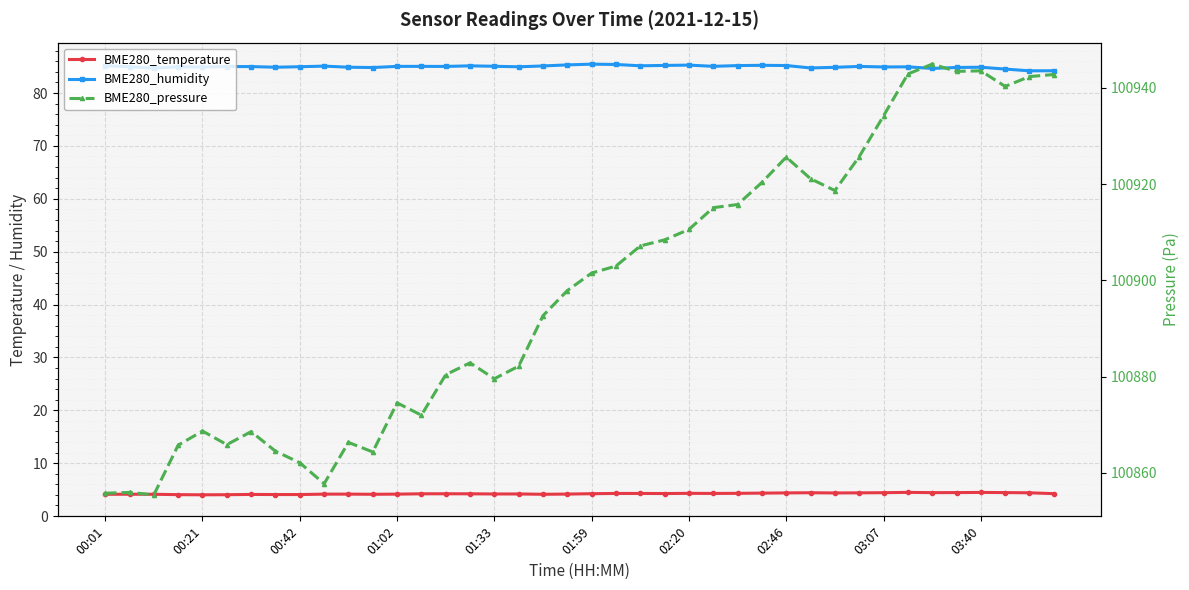

True or false: BME280_pressure has more than 0 points higher than both neighbors.

True